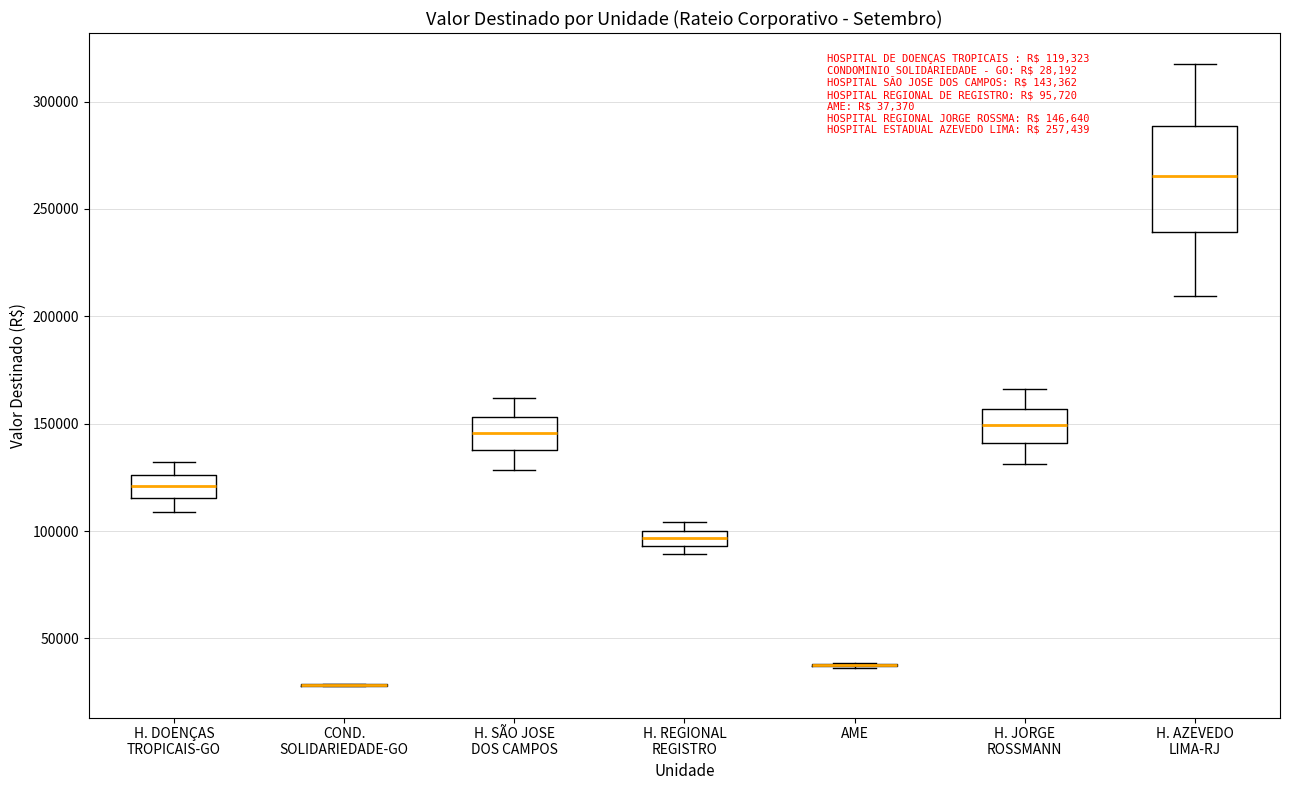

Comparing the boxes themselves (not the whiskers), which one is the tallest?

H. AZEVEDO LIMA-RJ